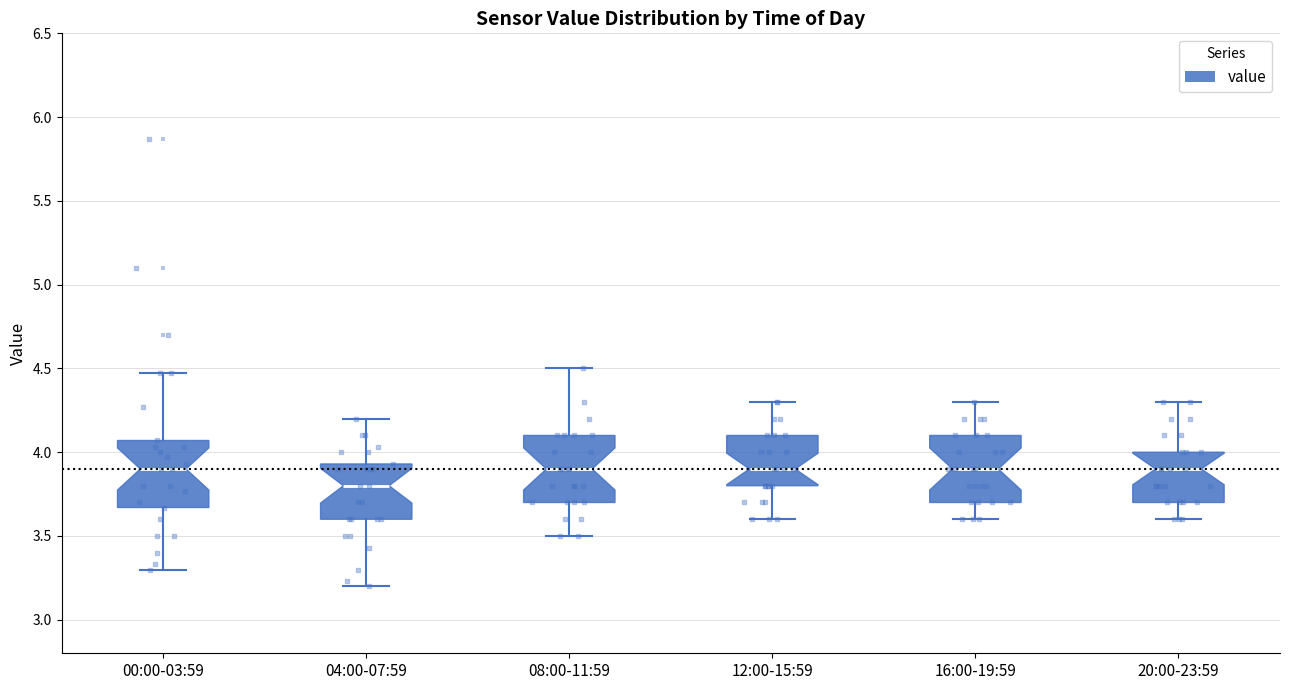

Reading left to right, read every box against the y-axis: the position of its median line, the range the box covers, and the ends of its whiskers. The values are not printed on the chart, so give them approximately, as read against the axis.

00:00-03:59: median 3.90, box 3.65 to 4.05, whiskers 3.30 to 4.45
04:00-07:59: median 3.80, box 3.60 to 3.95, whiskers 3.20 to 4.20
08:00-11:59: median 3.90, box 3.70 to 4.10, whiskers 3.50 to 4.50
12:00-15:59: median 3.90, box 3.80 to 4.10, whiskers 3.60 to 4.30
16:00-19:59: median 3.90, box 3.70 to 4.10, whiskers 3.60 to 4.30
20:00-23:59: median 3.90, box 3.70 to 4.00, whiskers 3.60 to 4.30